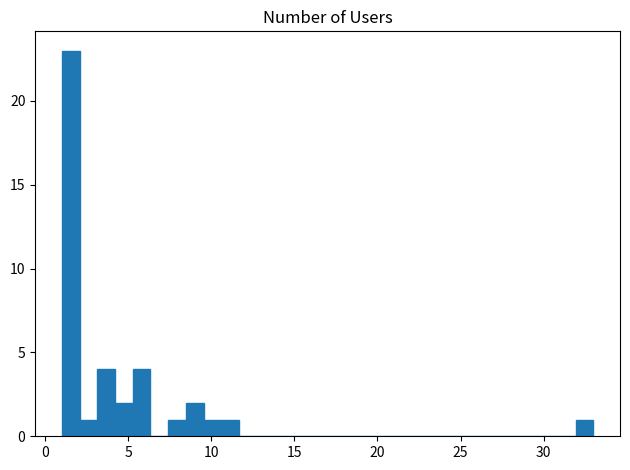

Read against the x-axis, roughly where is the centre of the tallest bar?

1.5